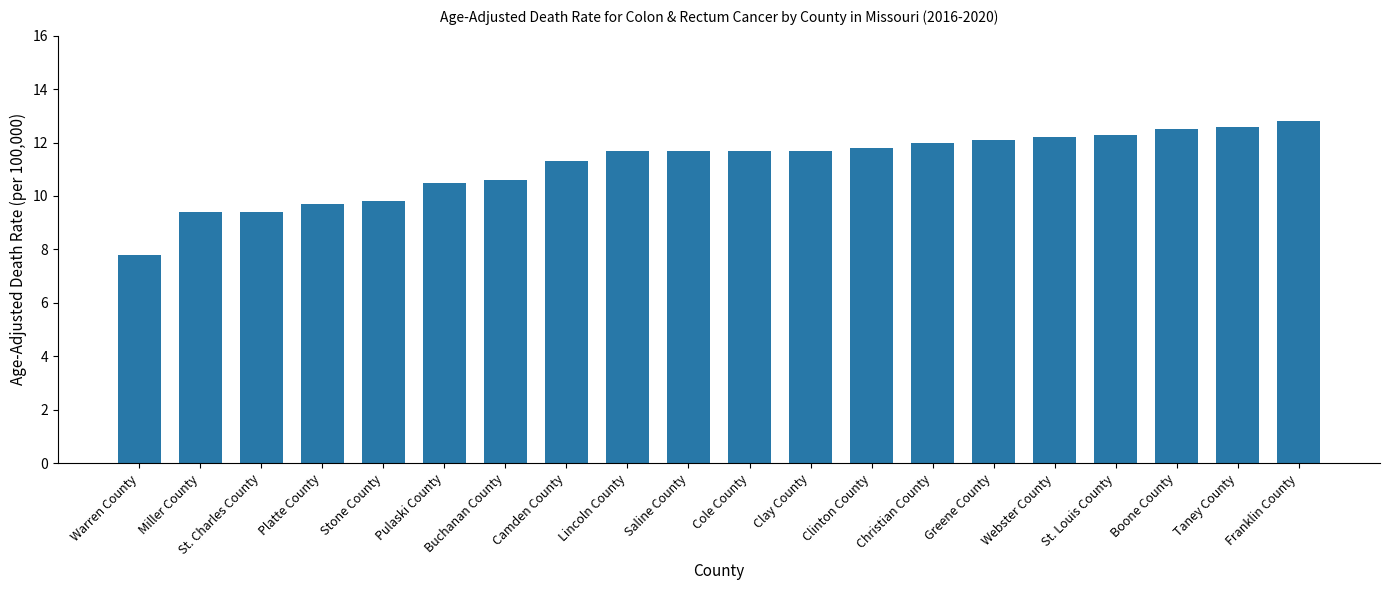

Which category has the lowest value across all series?

Warren County